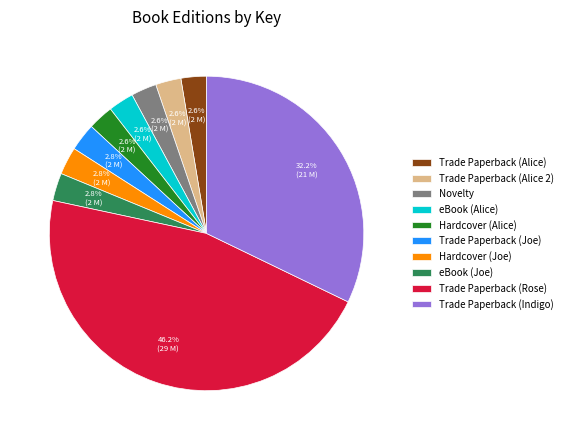

Which category has the biggest portion of the pie?

Trade Paperback (Rose)